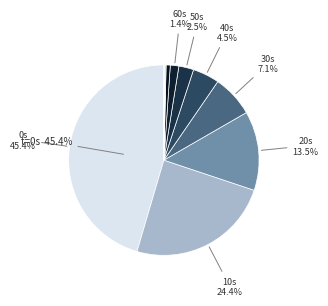

To the nearest percent, what is the average slice percentage?

9%